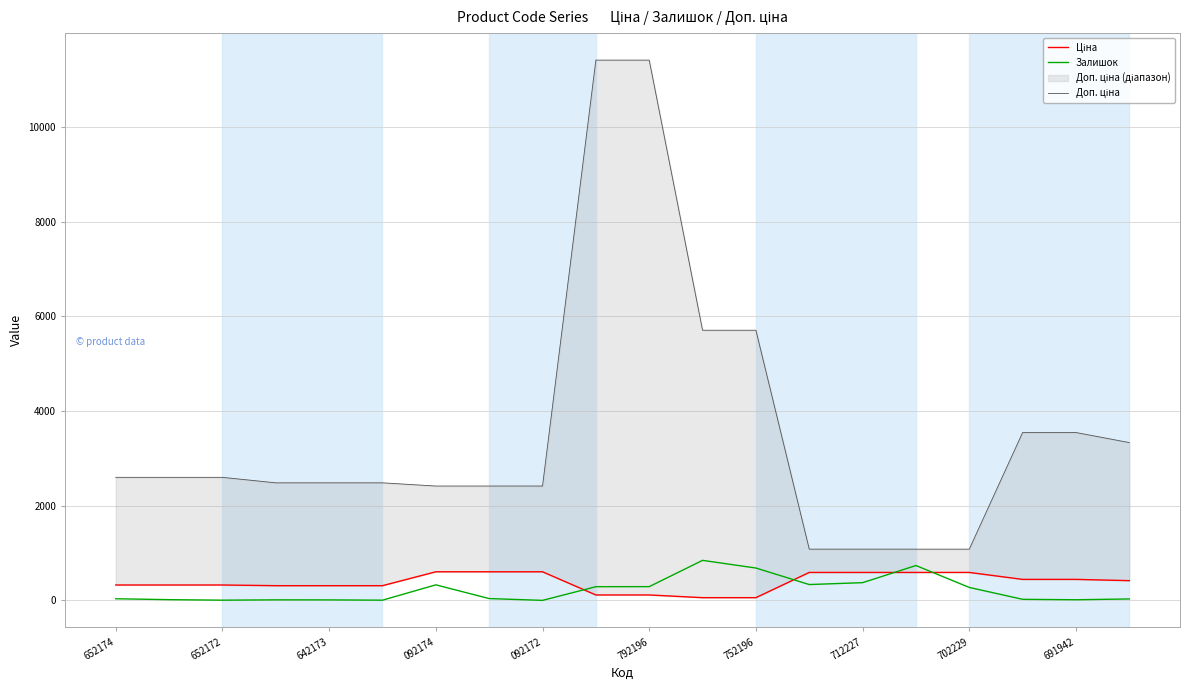

What are all the series names shown in the legend?

Ціна, Залишок, Доп. ціна